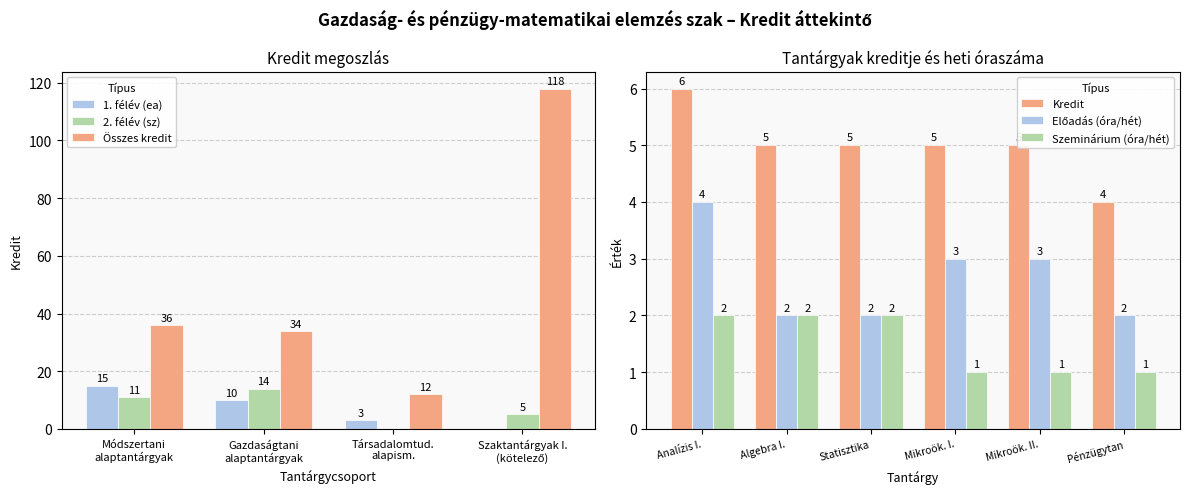

Are the bars horizontal?

No